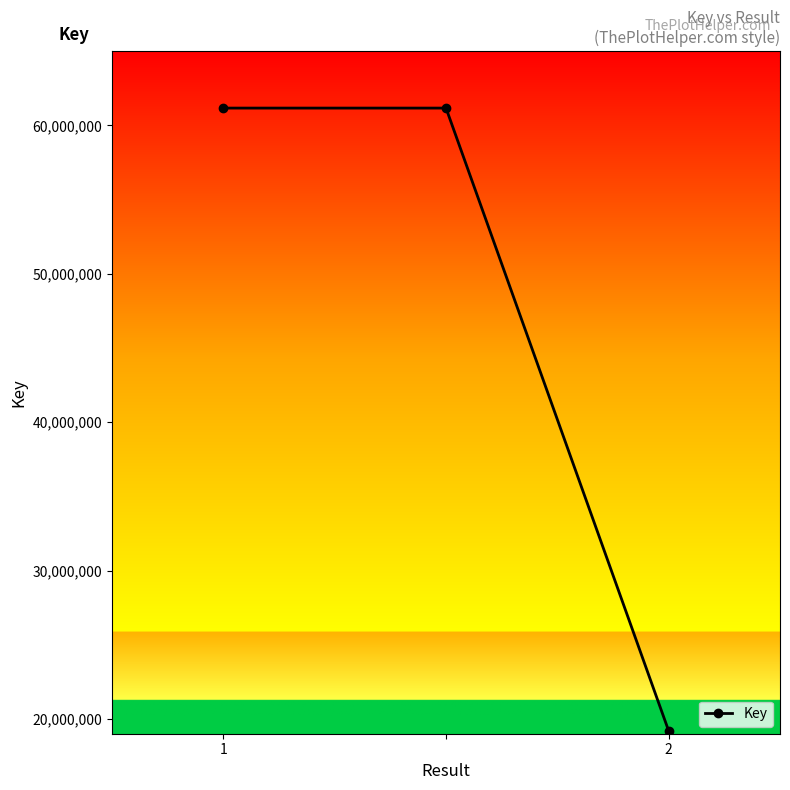

Reading left to right, what are all the values shown in this chart?

61166156	61166156	19190389